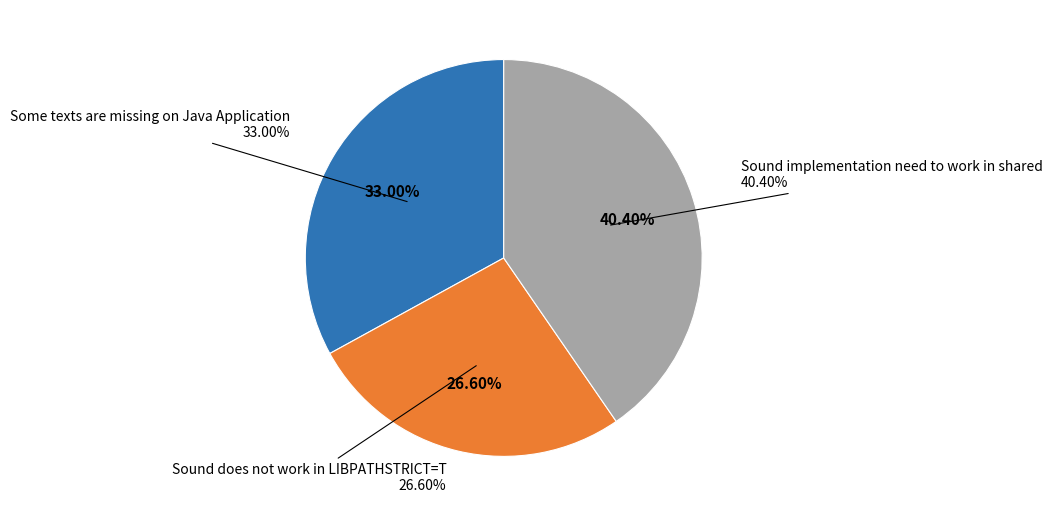

Which category has the biggest portion of the pie?

Sound implementation need to work in shared